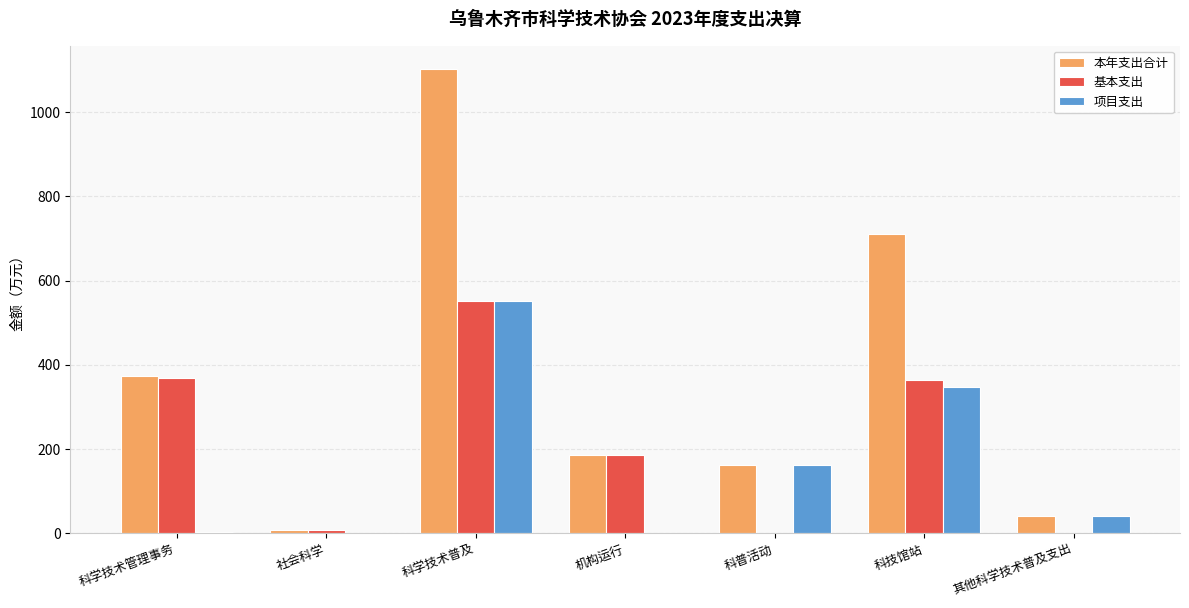

Which series has the largest total across all categories?

本年支出合计